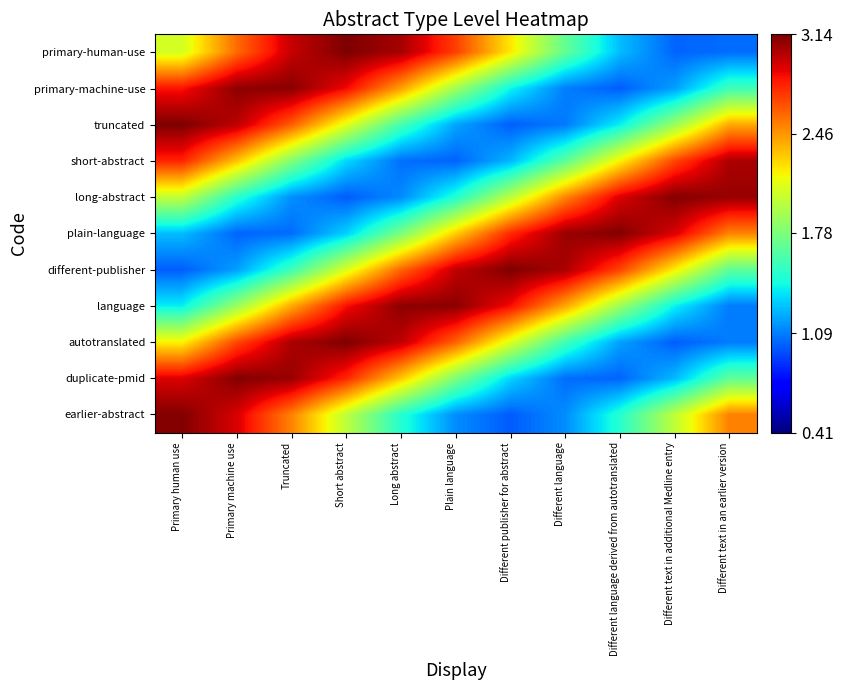

Which label corresponds to the smallest value in the chart?

Different publisher for abstract